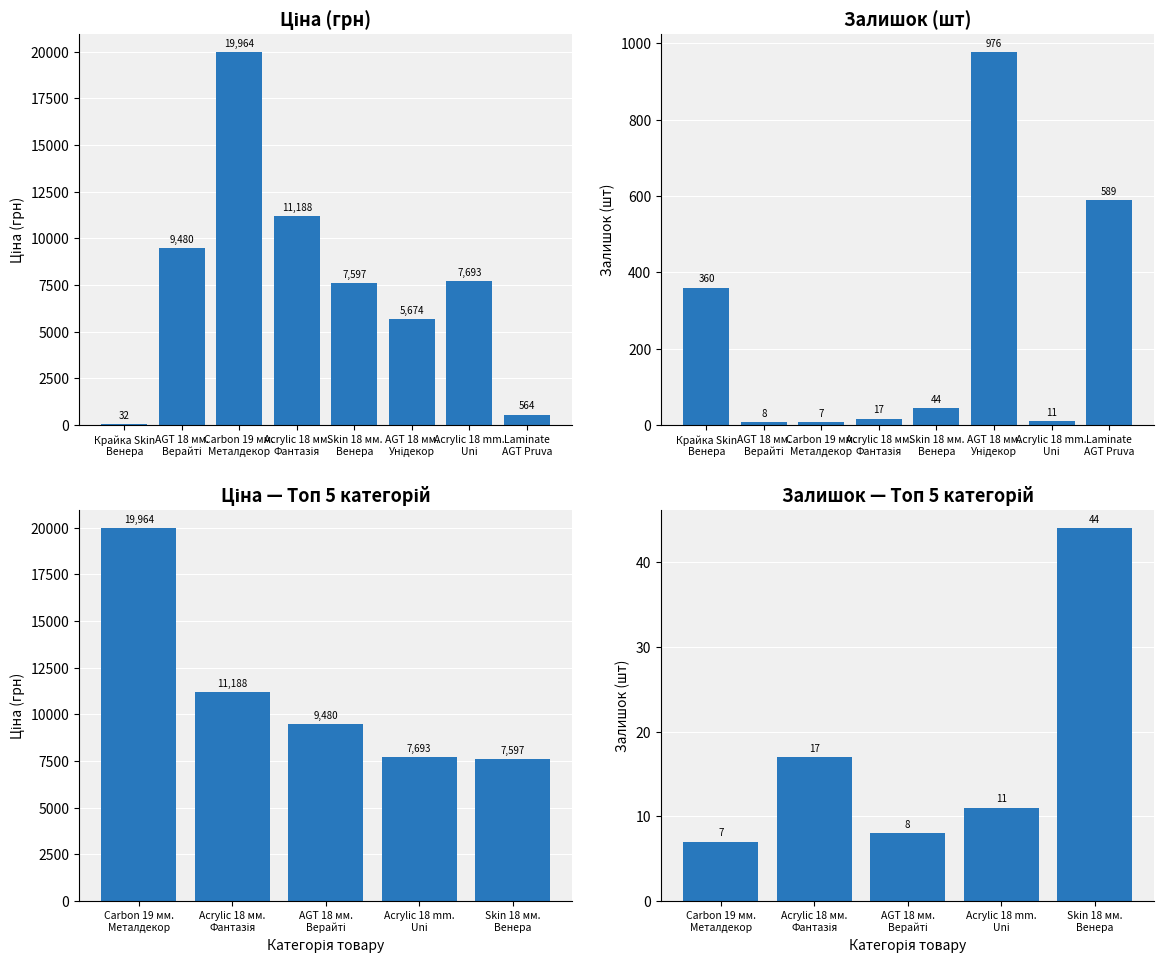

Rank the categories by Ціна value from highest to lowest.

Carbon 19 мм. Металдекор, Acrylic 18 мм. Фантазія, AGT 18 мм. Верайті, Acrylic 18 mm. Uni, Skin 18 мм. Венера, AGT 18 мм. Унідекор, Laminate AGT Pruva, Крайка Skin Венера